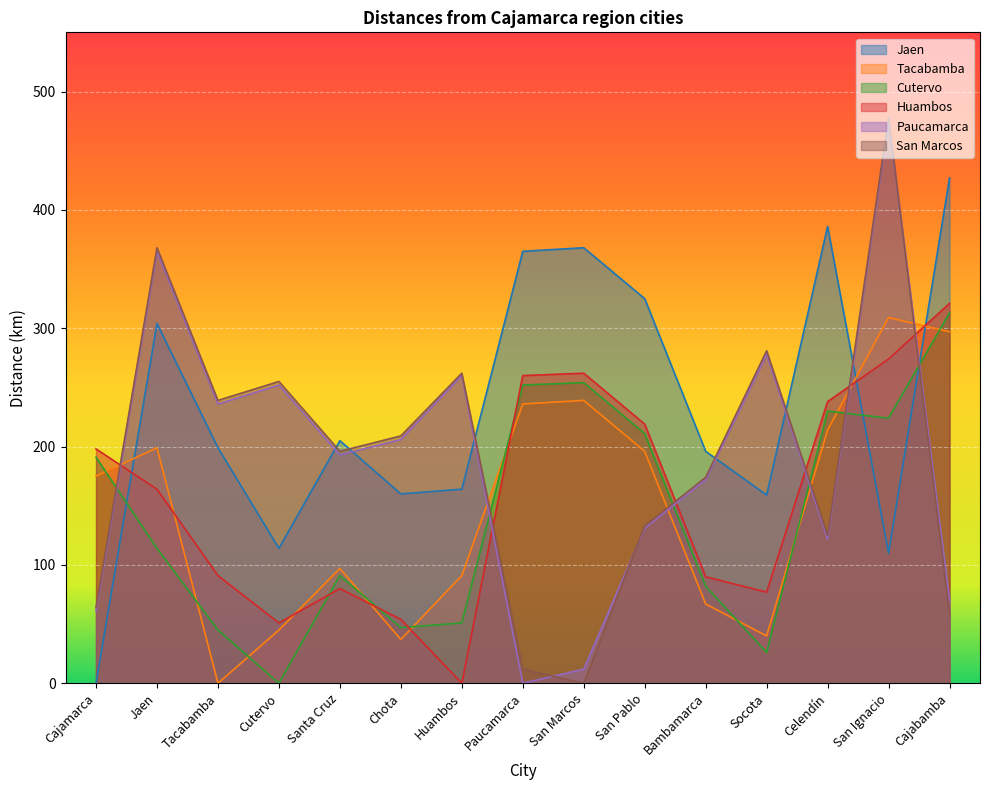

Which series has the largest total across all categories?

Jaen